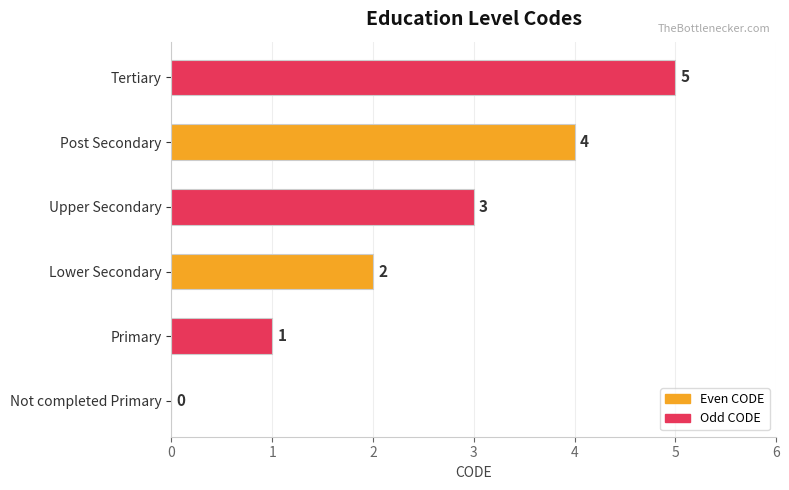

What is the change in value from Not completed Primary to Lower Secondary?

+2